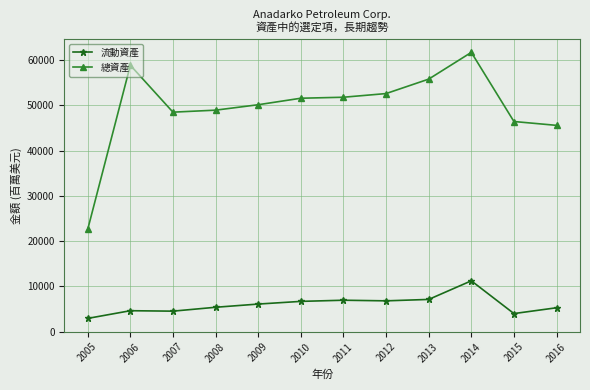

Is it true that 總資產 equals 13474 at 2005?

False